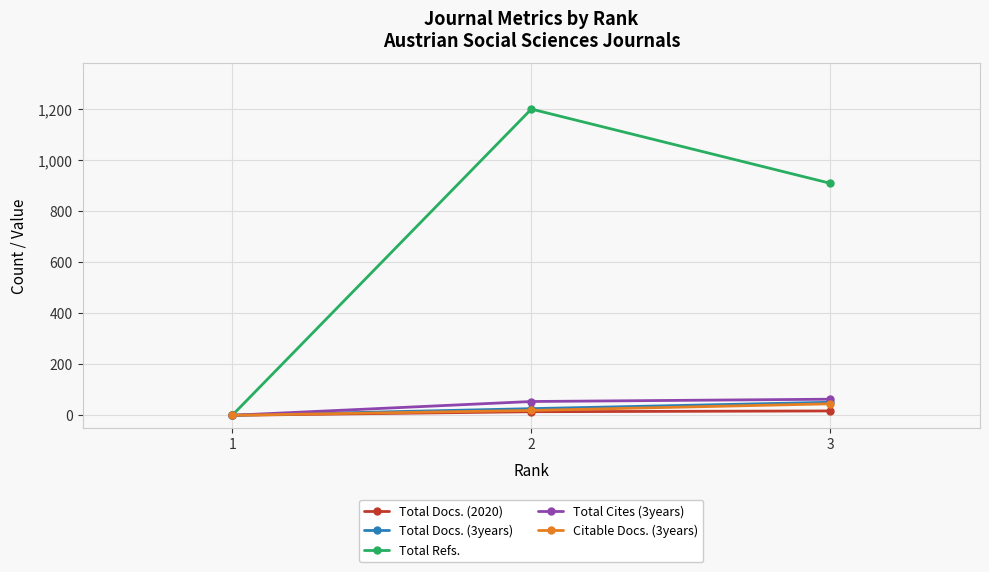

At which label does Total Docs. (3years) reach its minimum?

1